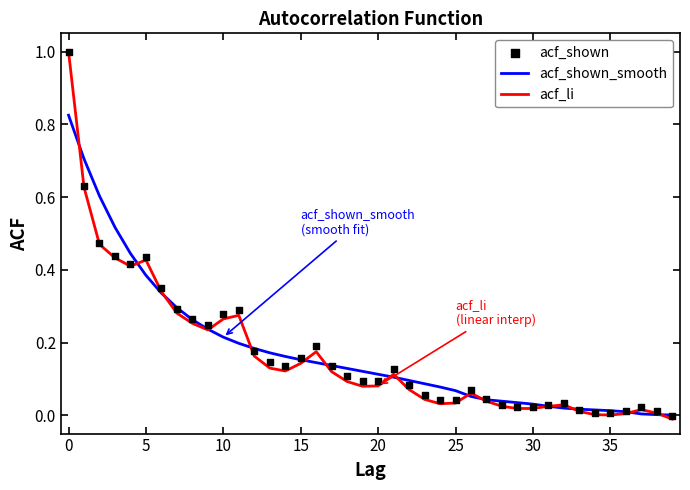

What are all the series names shown in the legend?

acf_shown_smooth, acf_li, acf_shown